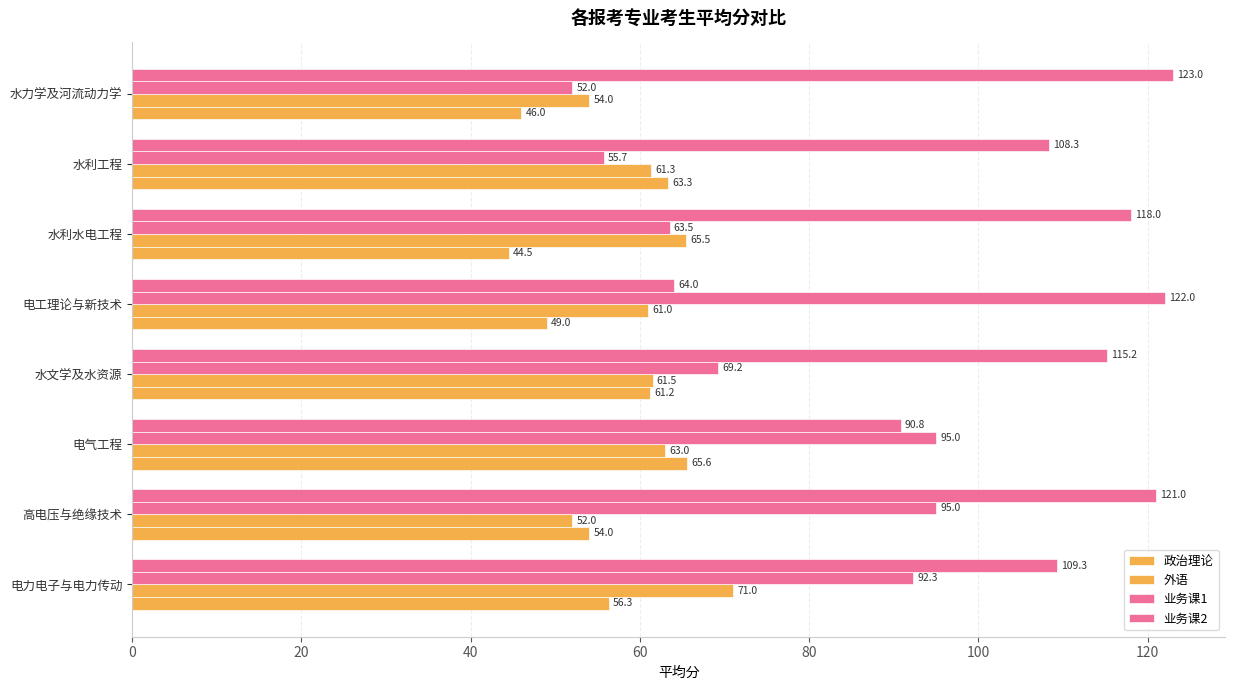

How many values in the 政治理论 series exceed 56?

4